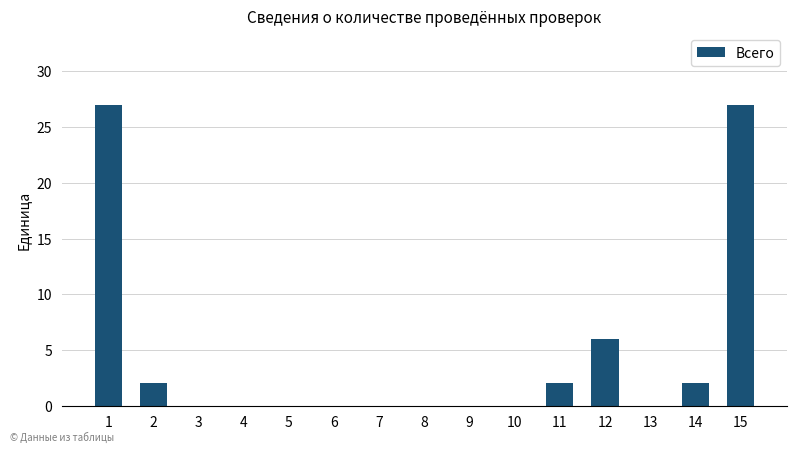

How many data points does each series have?

15